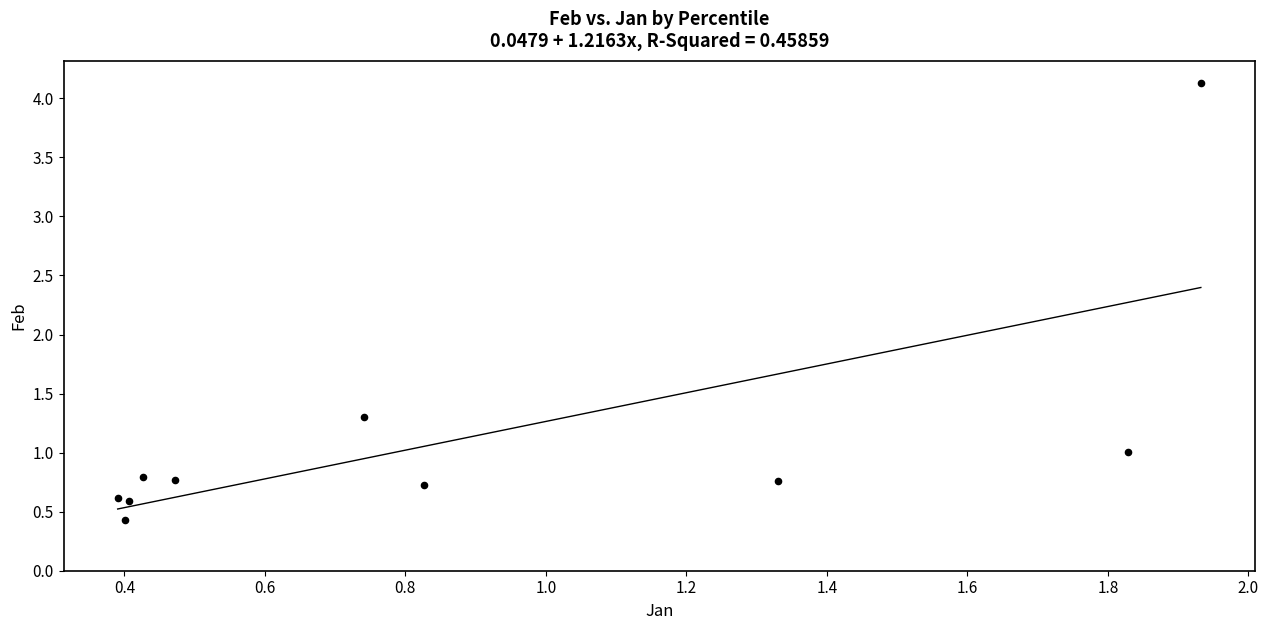

What Y value in the scatter plot is closest to 2?

1.3